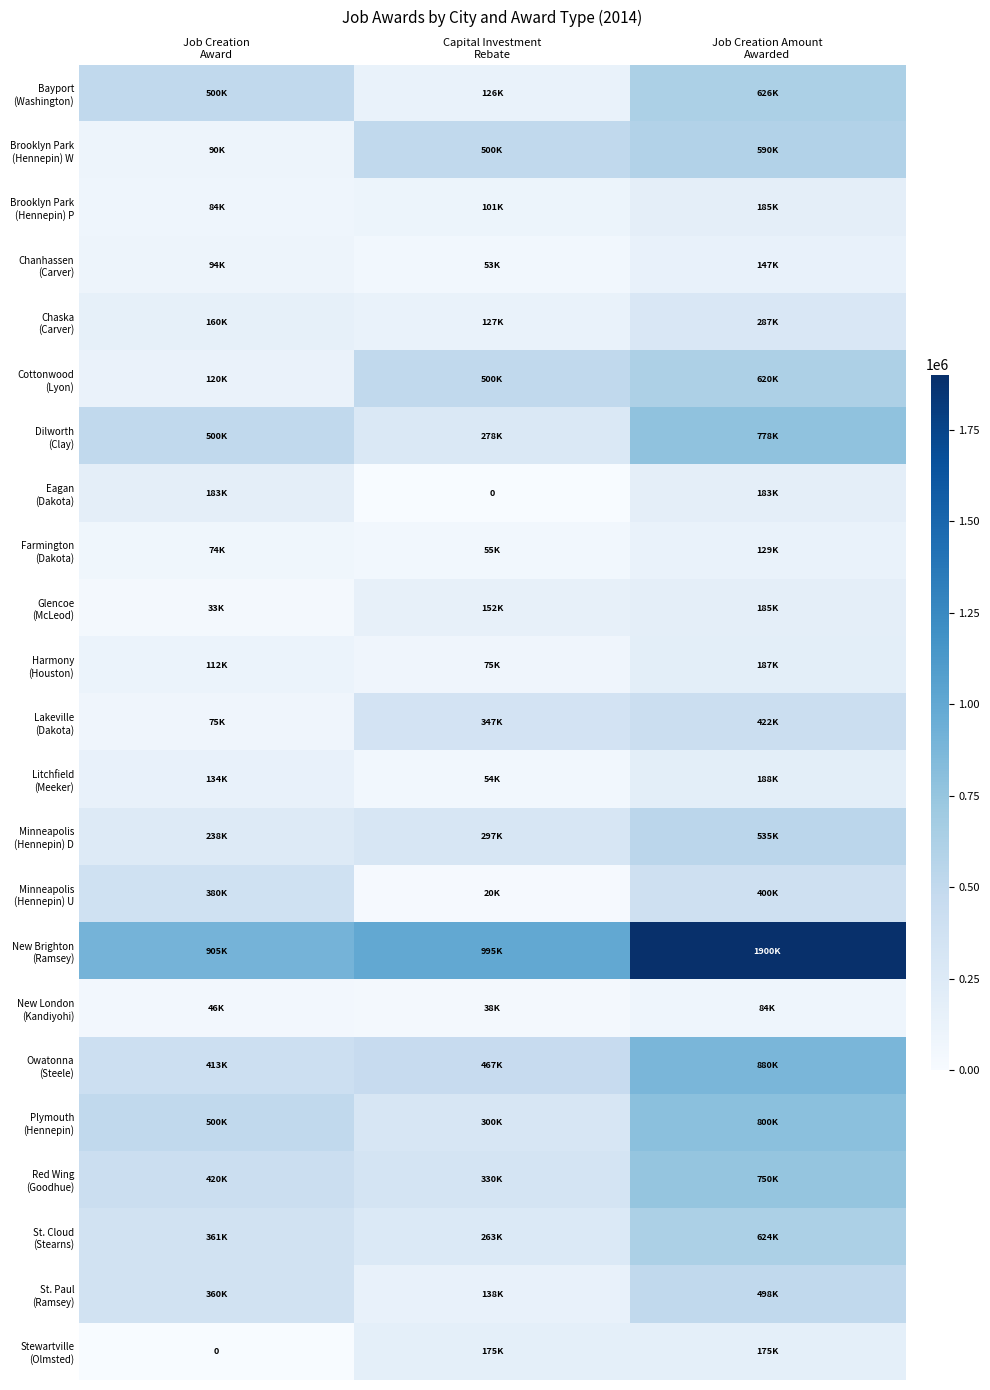

Which has a higher value, Capital Investment
Rebate or Job Creation Amount
Awarded?

Job Creation Amount
Awarded